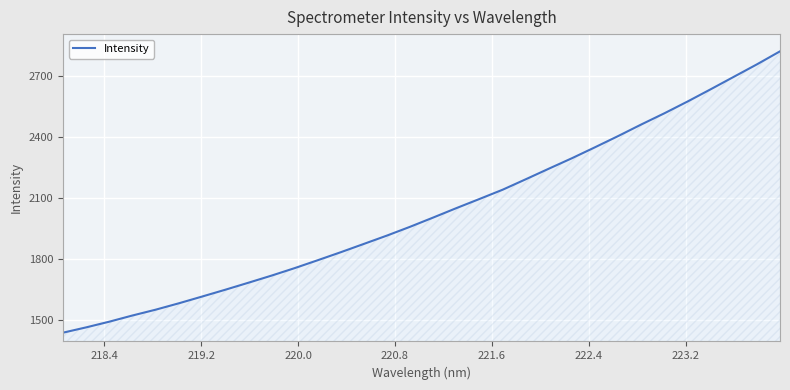

How many distinct data groups are displayed?

1